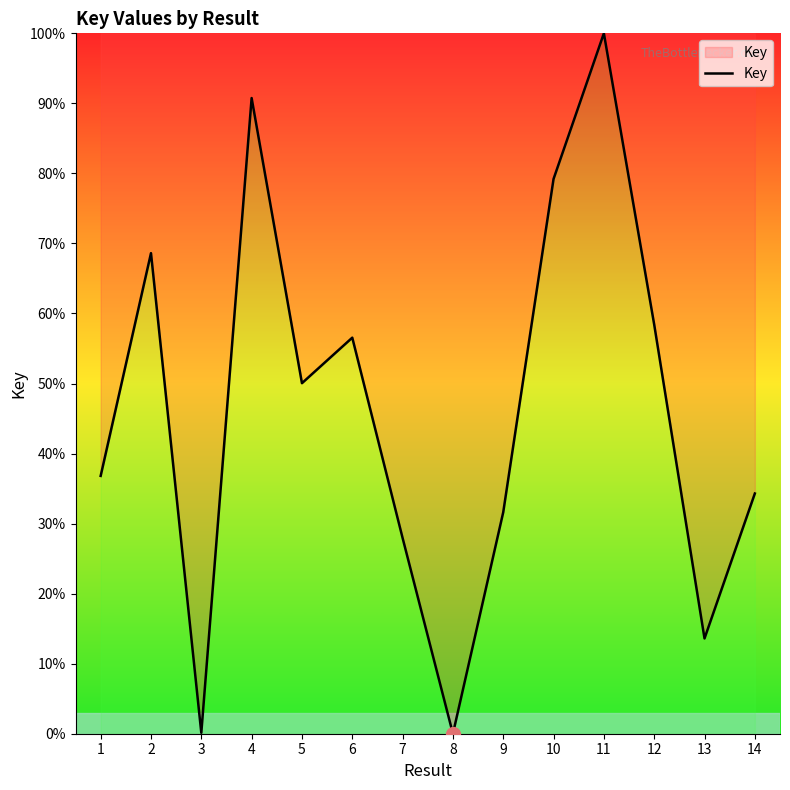

What is the difference between the maximum and minimum values?

100.0